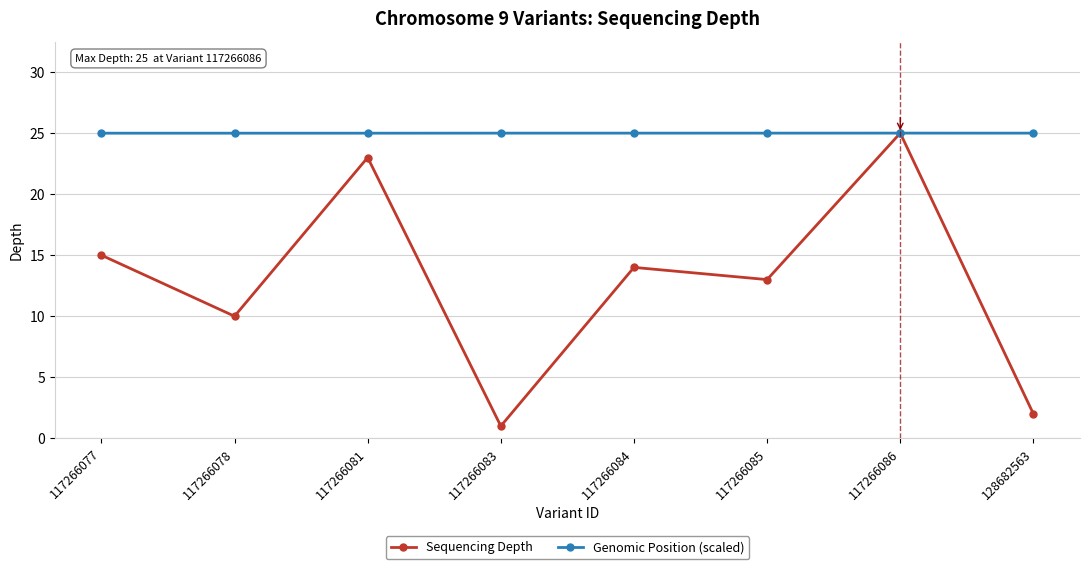

What is the minimum value for Genomic Position (scaled)?

25.0